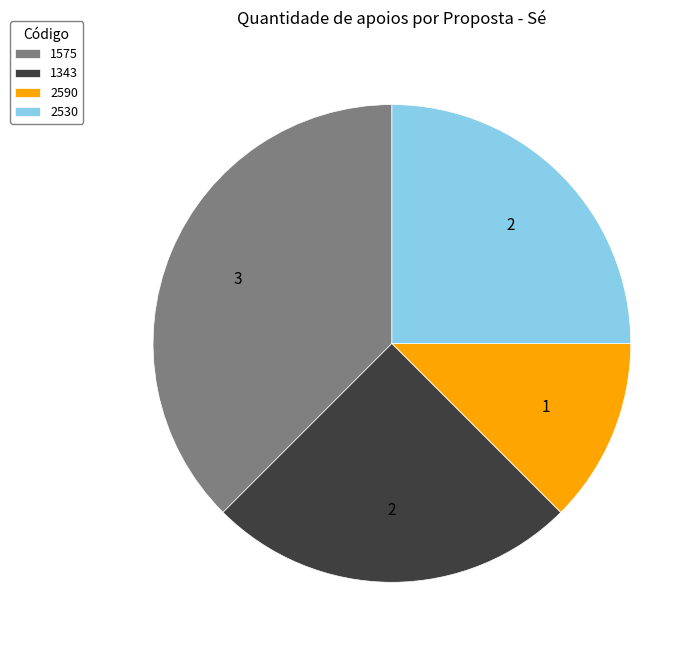

True or false: 2530 accounts for 25% of the total.

True